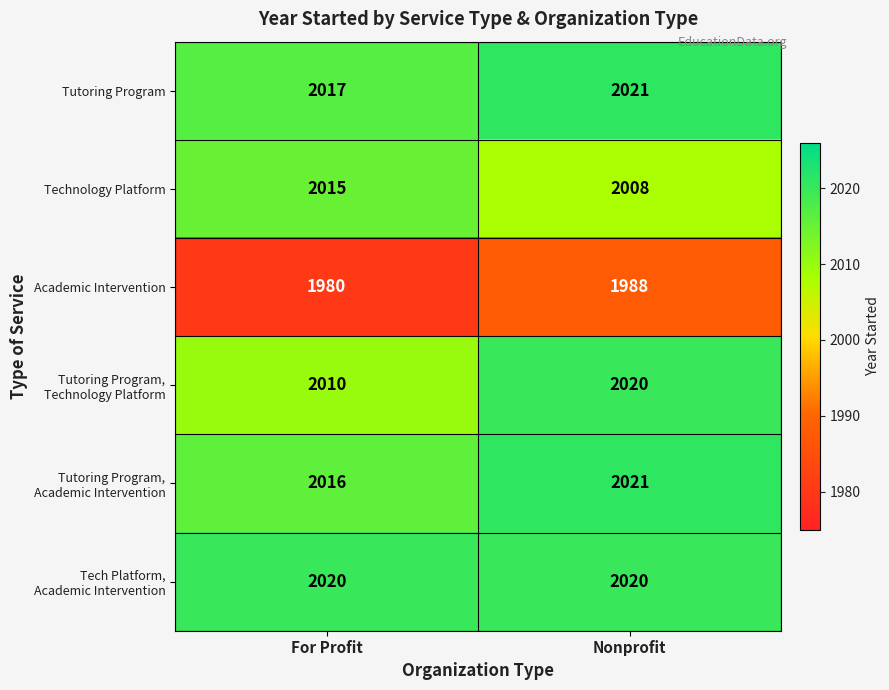

At how many categories does at least one series exceed 1986?

2